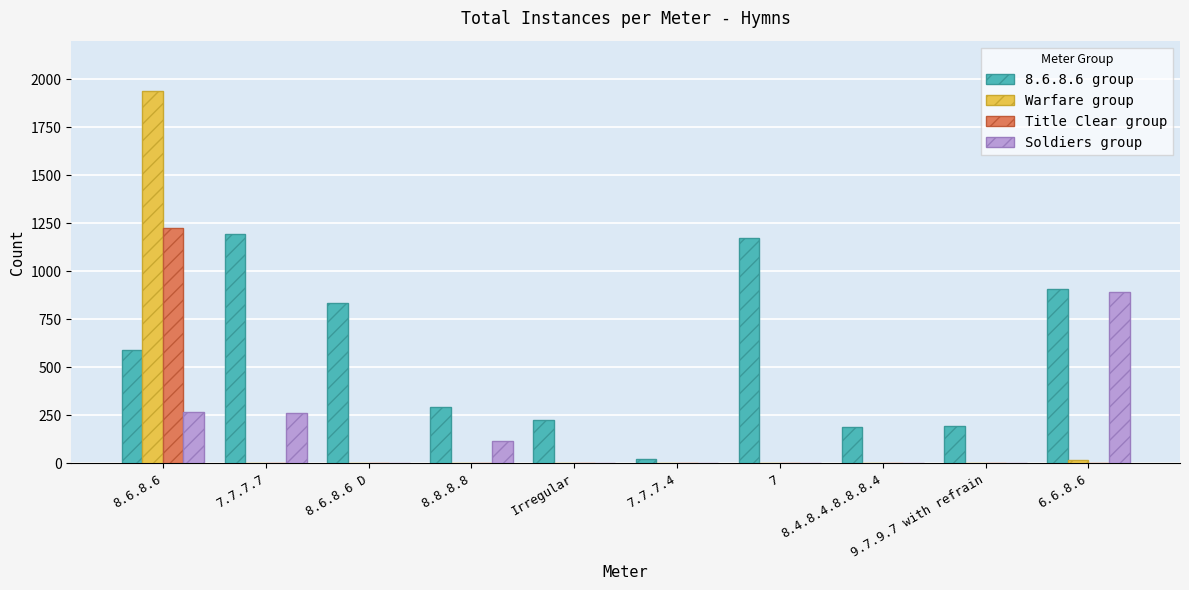

Which series has the largest total across all categories?

8.6.8.6 group